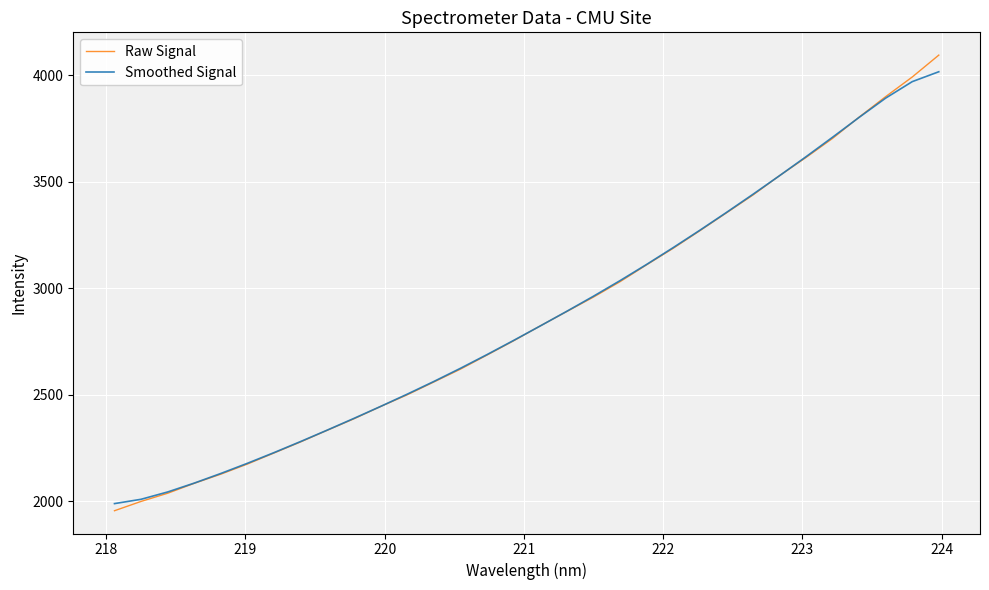

What is the greatest value displayed?

4094.0